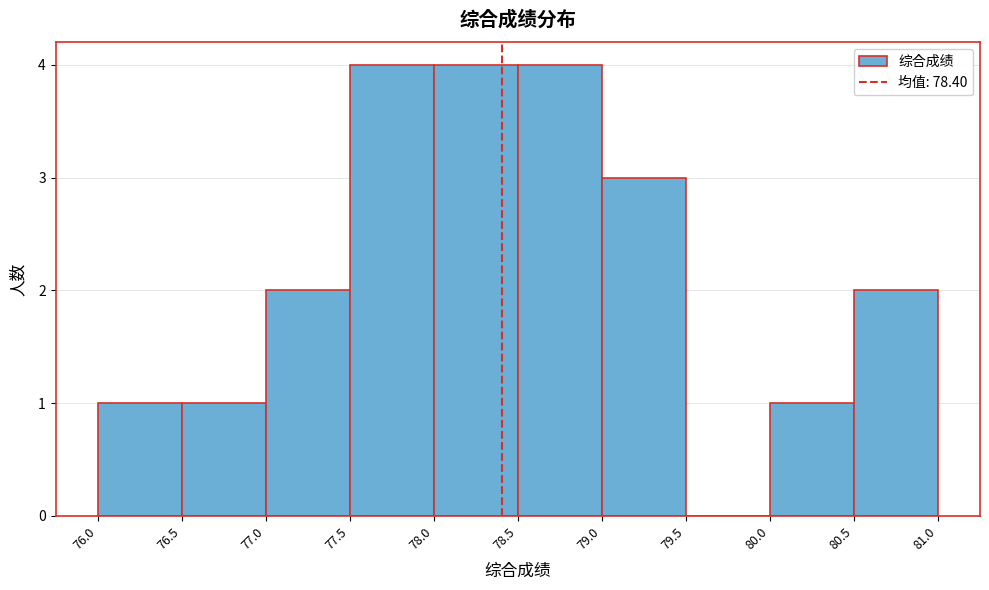

Reading left to right, list every bar in this chart as the range it spans on the x-axis followed by its height. The values are not printed on the chart, so give them approximately, as read against the axis.

76.0 to 76.5: 1
76.5 to 77.0: 1
77.0 to 77.5: 2
77.5 to 78.0: 4
78.0 to 78.5: 4
78.5 to 79.0: 4
79.0 to 79.5: 3
79.5 to 80.0: 0
80.0 to 80.5: 1
80.5 to 81.0: 2